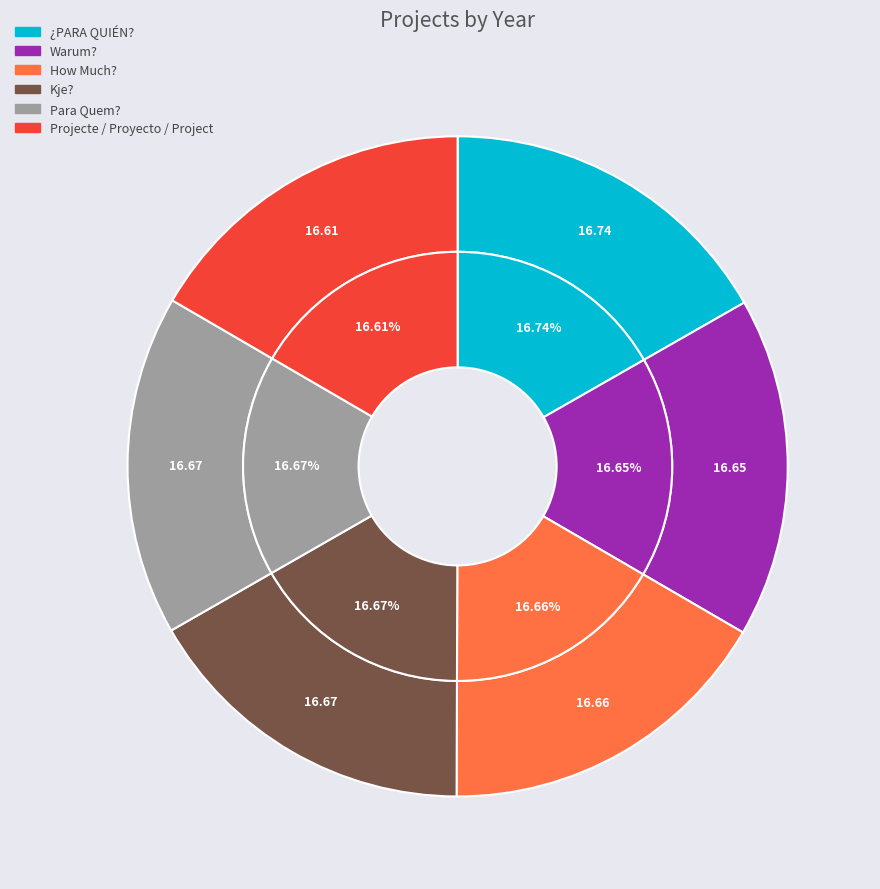

Is it true that Warum? is 9% of the pie?

False